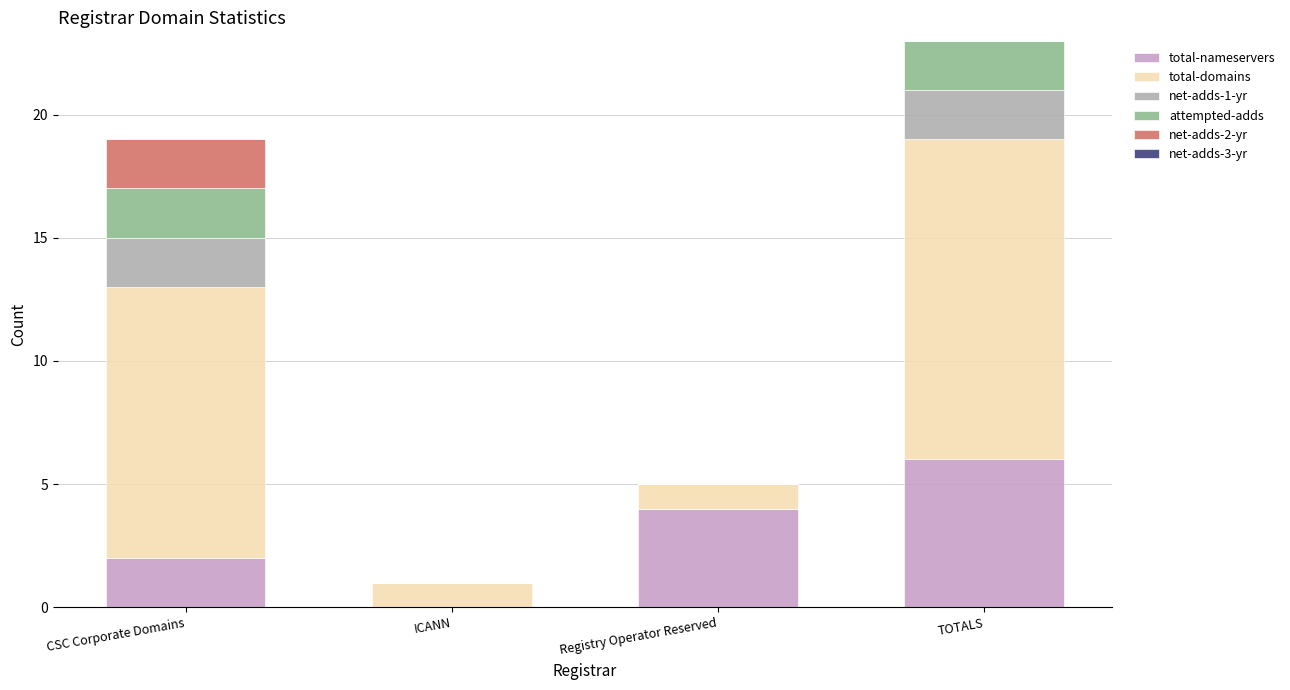

How many distinct data groups are displayed?

5